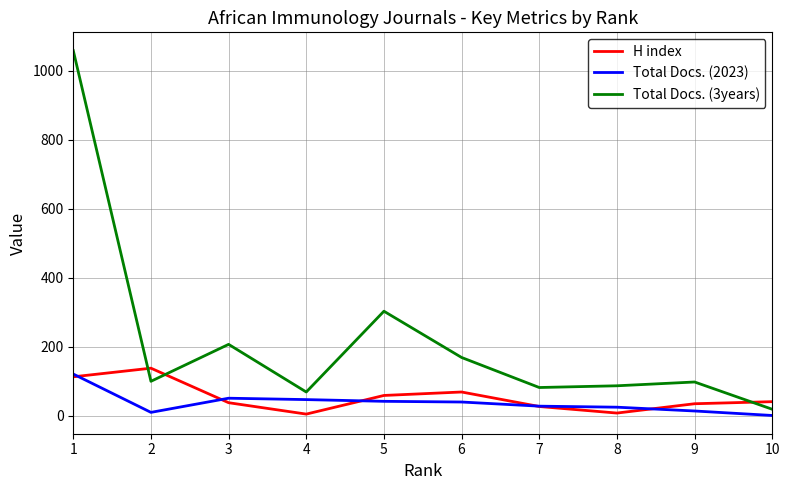

Is the value of Total Docs. (2023) at 2 greater than the value of H index at 5?

No